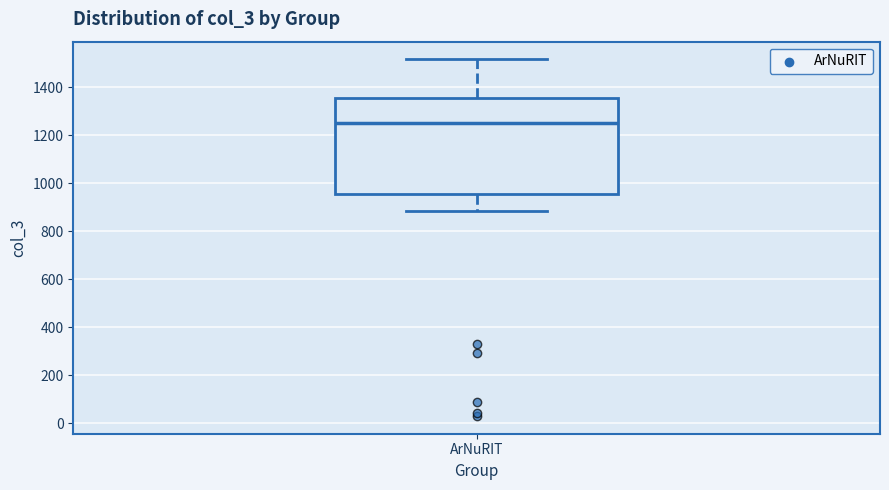

Read this box plot against the y-axis: the position of the median line, the range covered by the box, and the ends of both whiskers. The values are not printed on the chart, so give them approximately, as read against the axis.

median 1240, box 960 to 1360, whiskers 880 to 1520